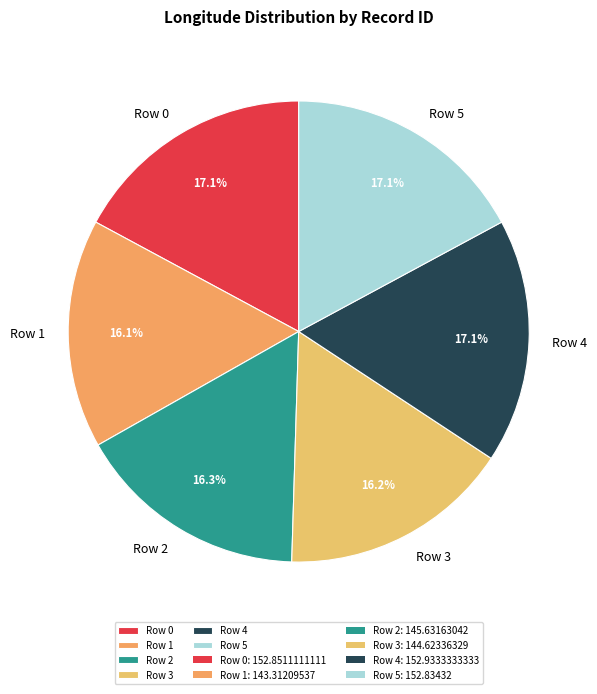

How many segments does this pie chart have?

6